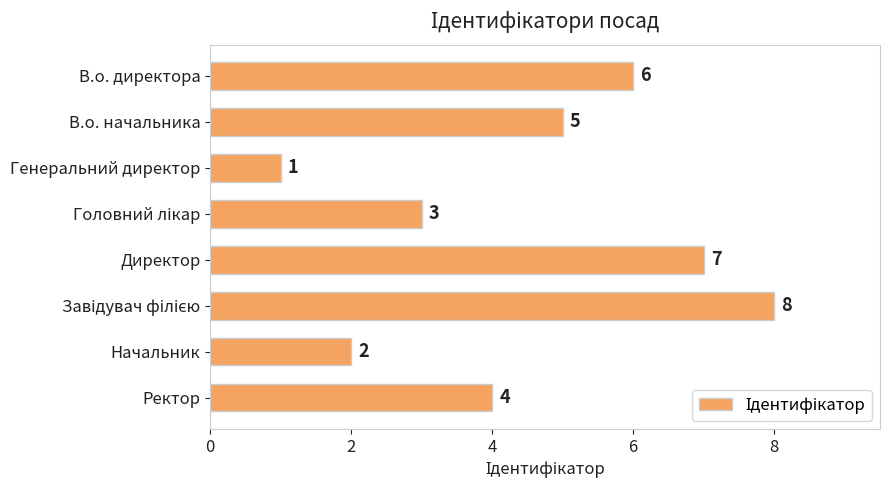

How many values are below 5?

4